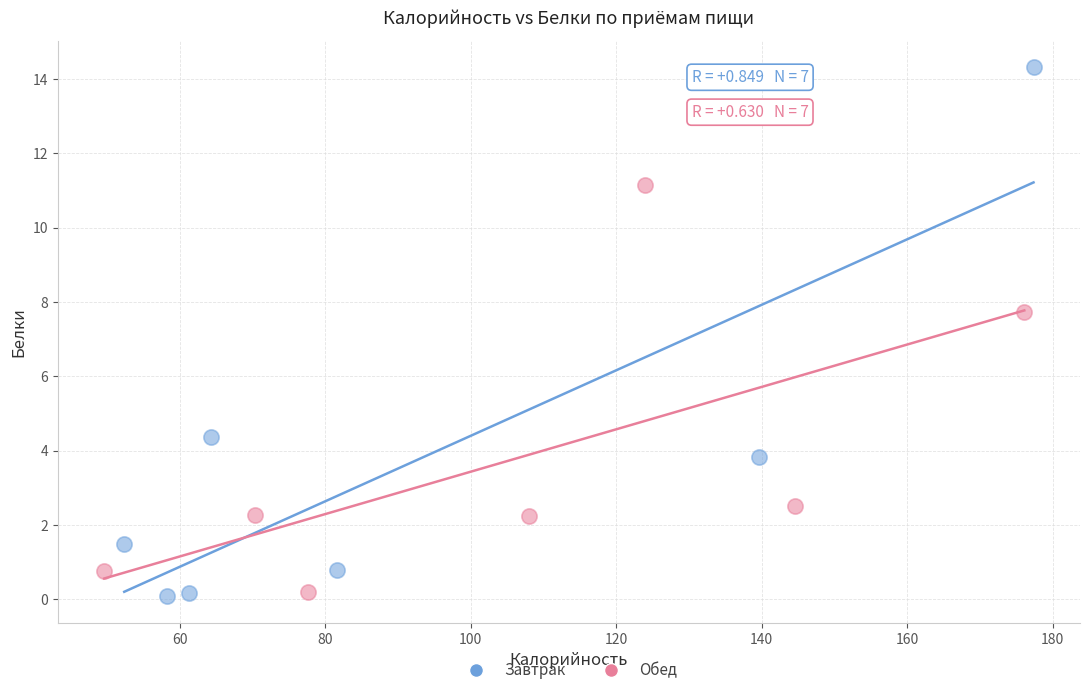

Which series reaches the maximum Y coordinate?

Завтрак